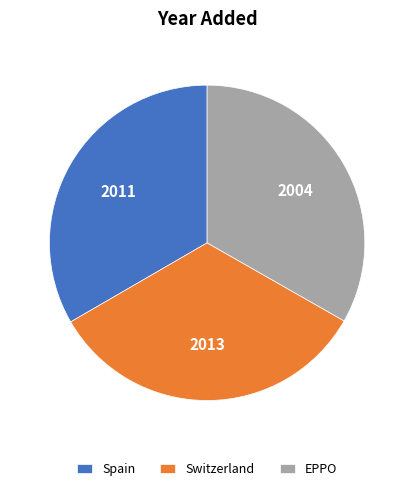

True or false: Switzerland accounts for 20% of the total.

False